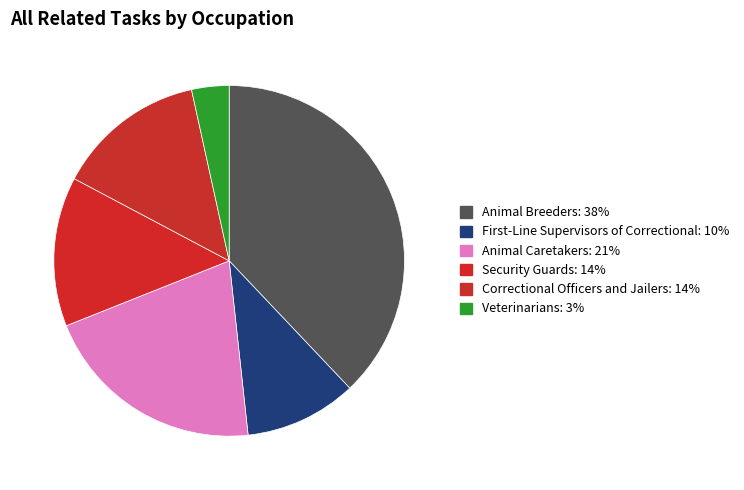

Rank the categories by value from highest to lowest.

Animal Breeders, Animal Caretakers, Security Guards, Correctional Officers and Jailers, First-Line Supervisors of Correctional, Veterinarians